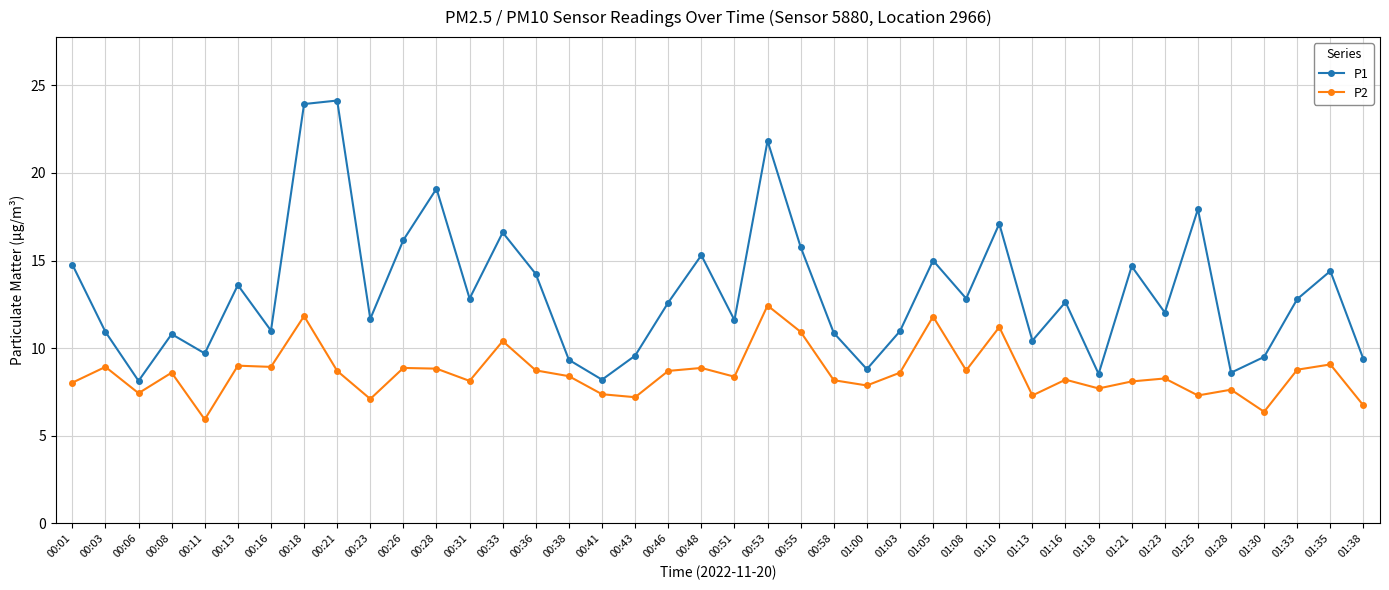

What is the total value across all series at 00:13?

22.6